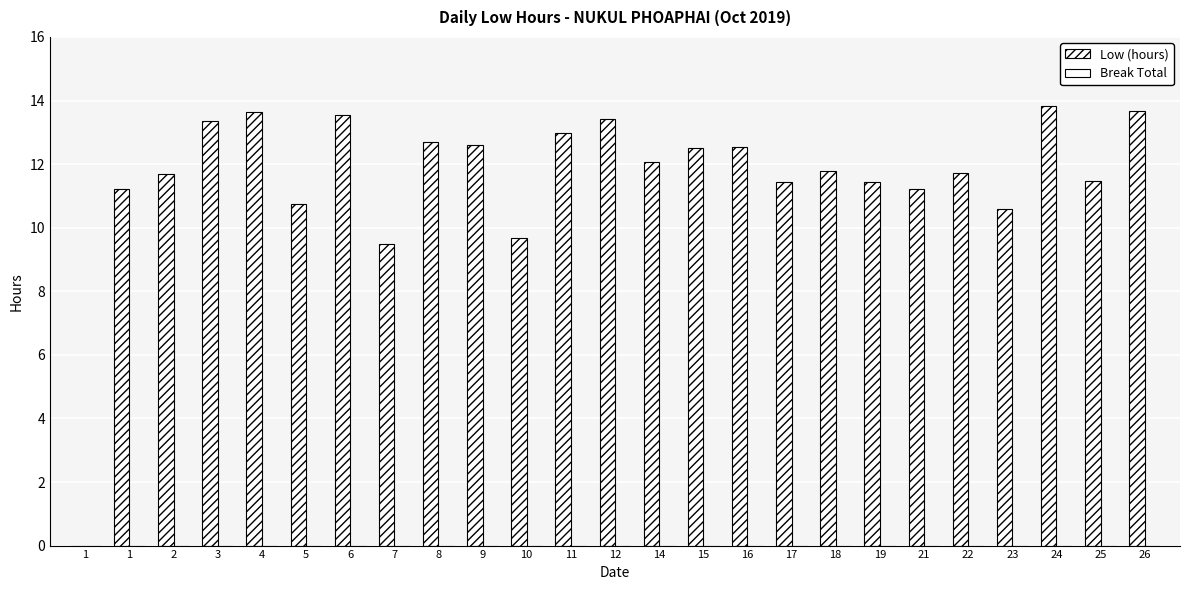

How many positive values are there?

24